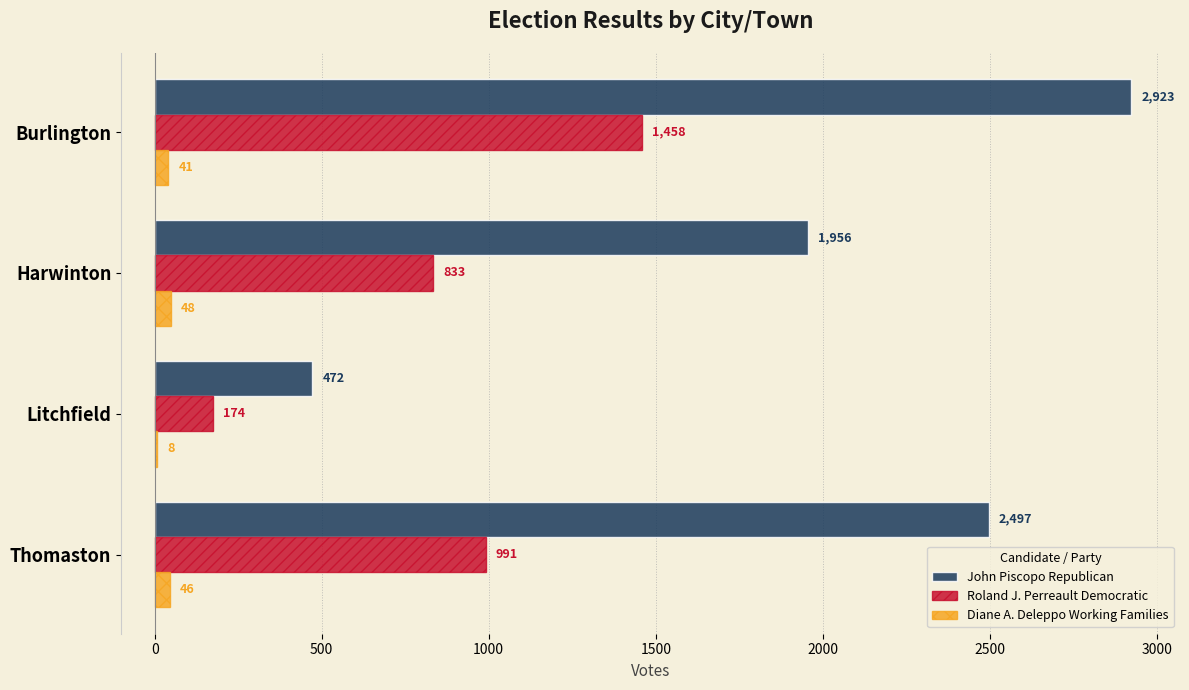

At which category is the sum across all series the highest?

Burlington